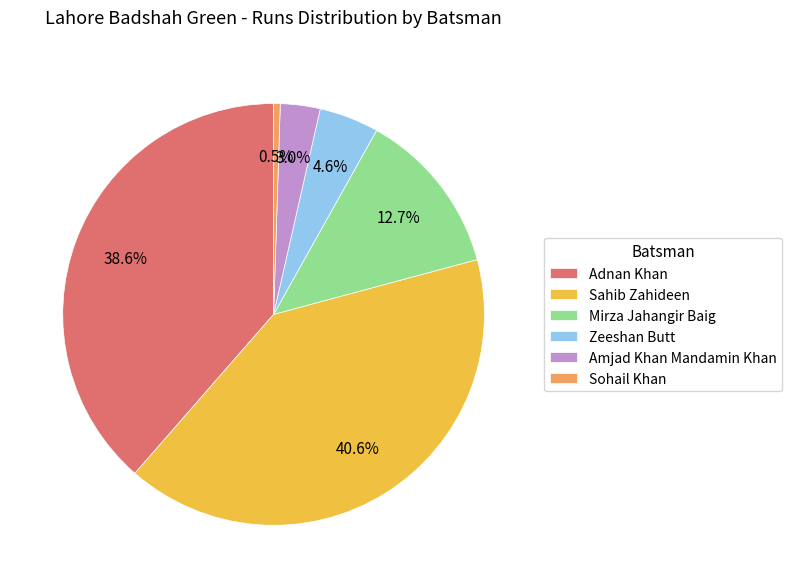

To the nearest percent, what portion does Mirza Jahangir Baig represent?

13%